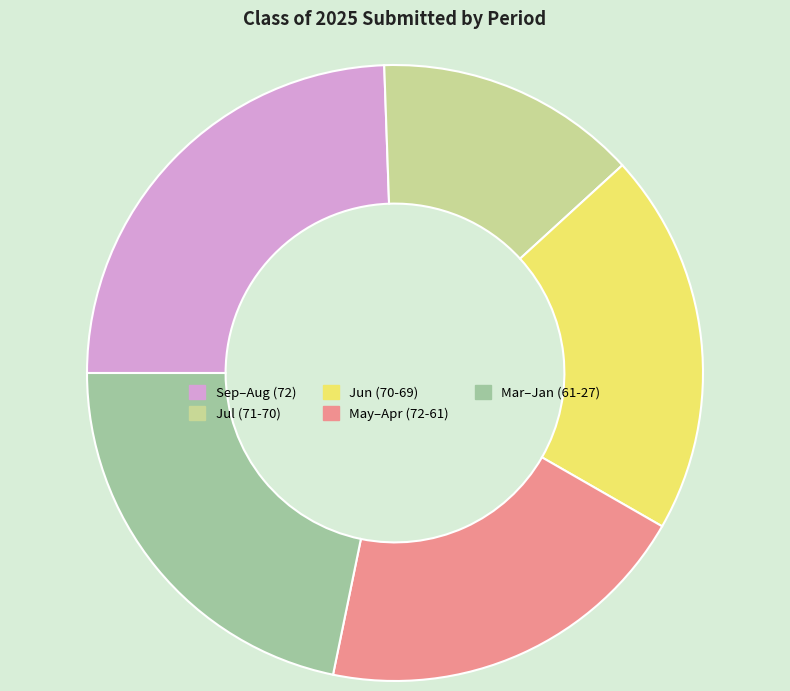

Does any single category account for the majority?

No